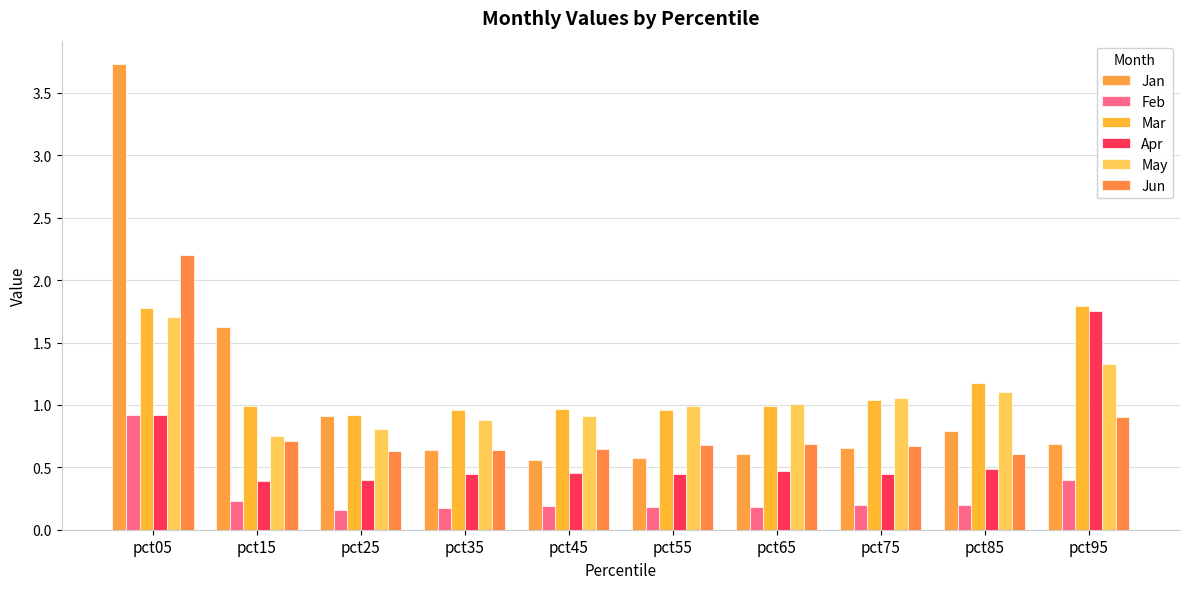

Which series has the largest total across all categories?

Mar